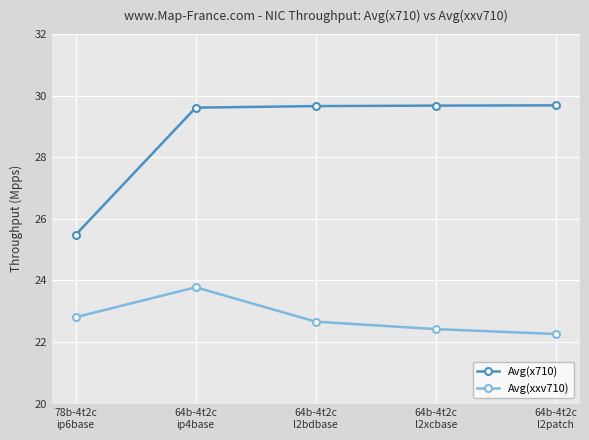

What position from the left is 64b-4t2c
l2patch?

5